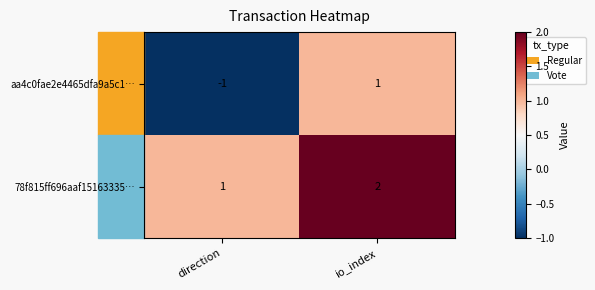

Which label corresponds to the largest value in the chart?

io_index